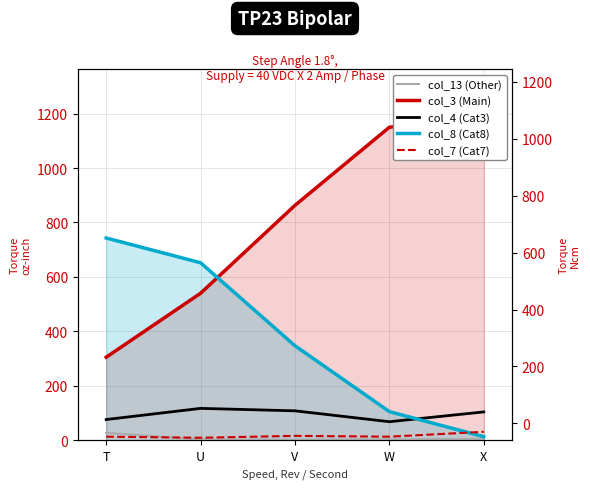

Is the value of col_4 (Cat3) at U greater than the value of col_7 (Cat7) at W?

Yes